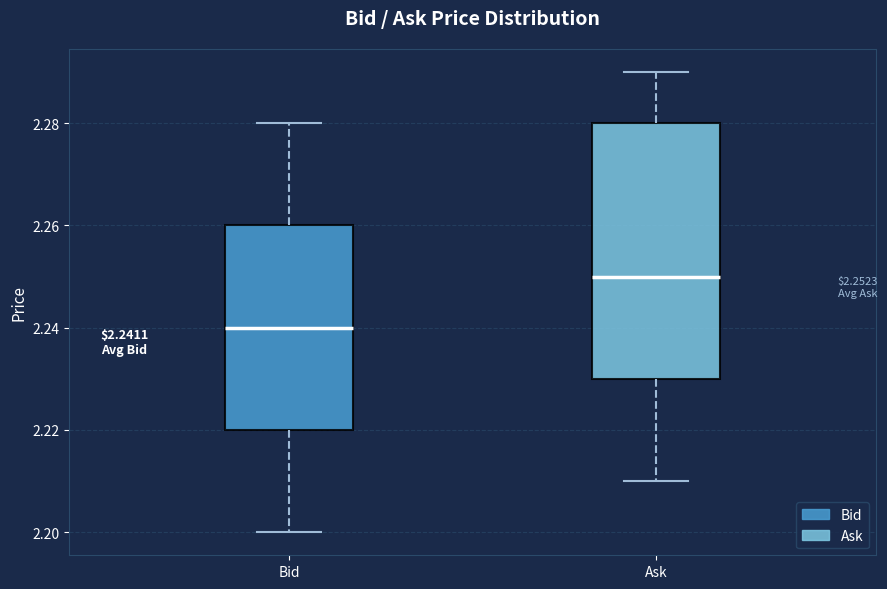

Which box has the highest median line?

Ask